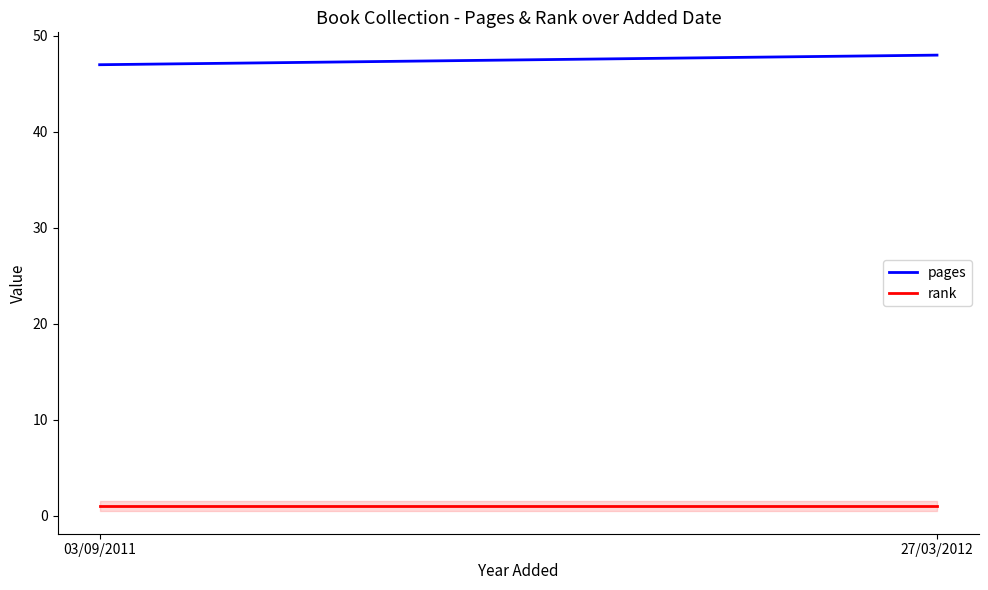

True or false: pages has a value of 86 at 27/03/2012.

False